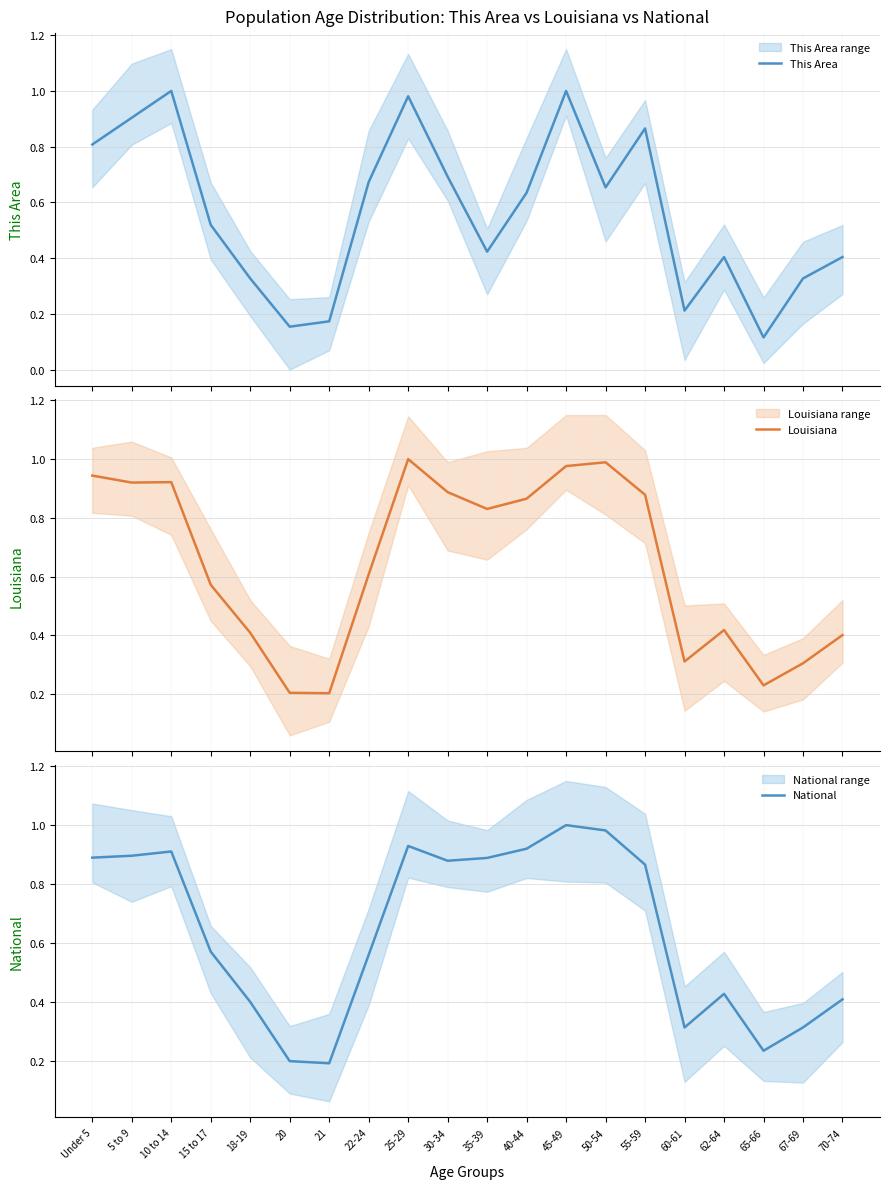

True or false: Louisiana and This Area cross at least once.

True